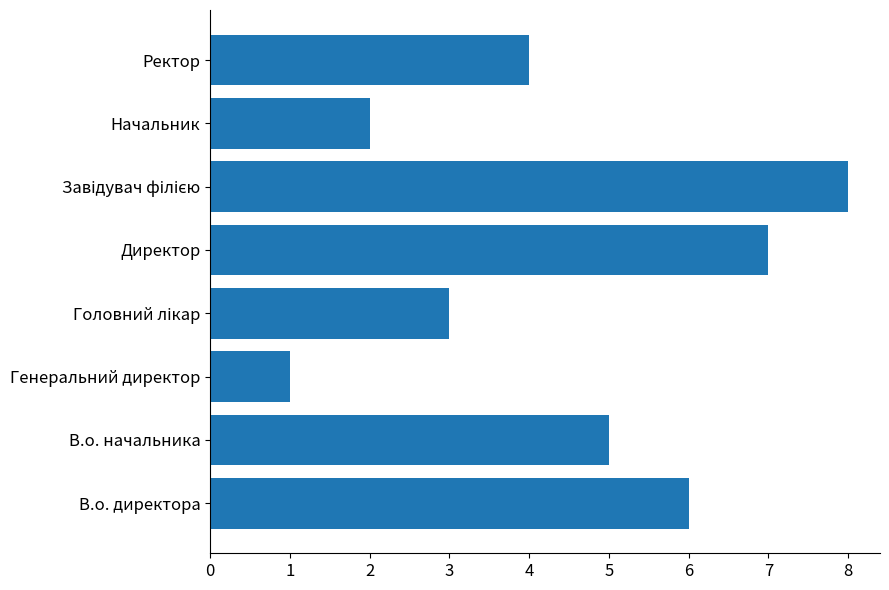

How many values are between 3 and 7?

5